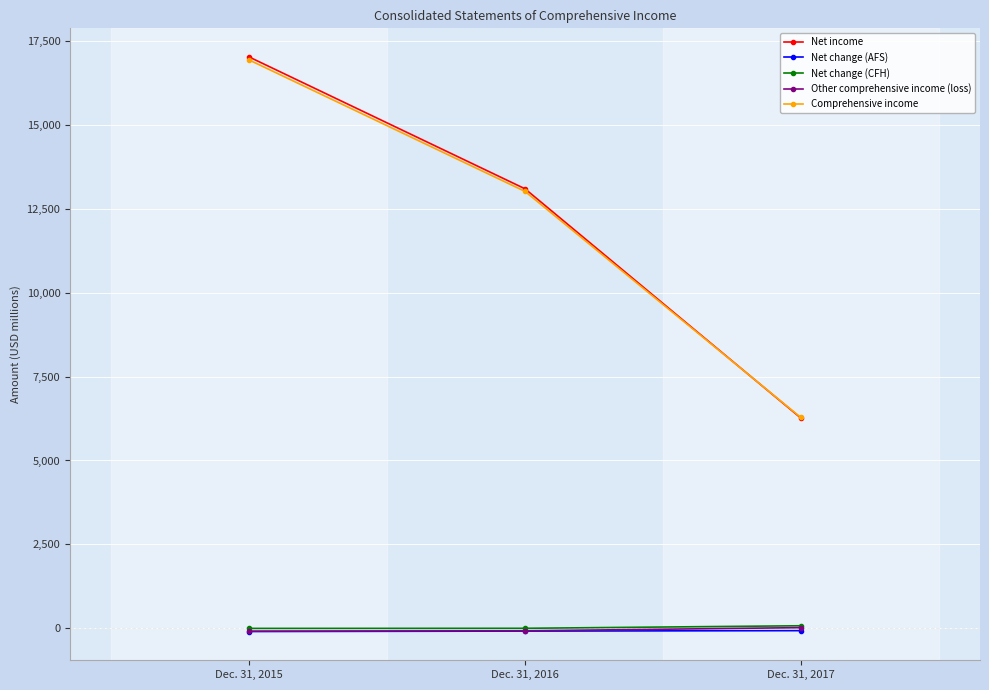

Rank the categories by Net change (AFS) value from lowest to highest.

Dec. 31, 2015, Dec. 31, 2016, Dec. 31, 2017